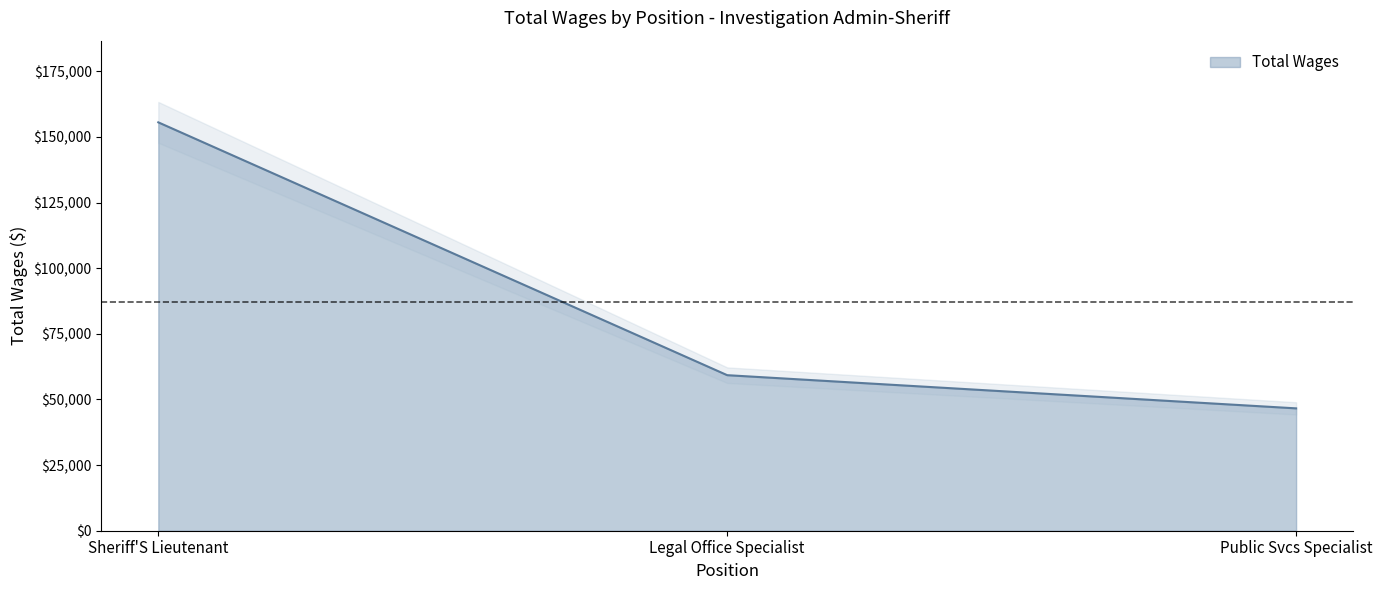

Rank the categories by value from lowest to highest.

Public Svcs Specialist, Legal Office Specialist, Sheriff'S Lieutenant